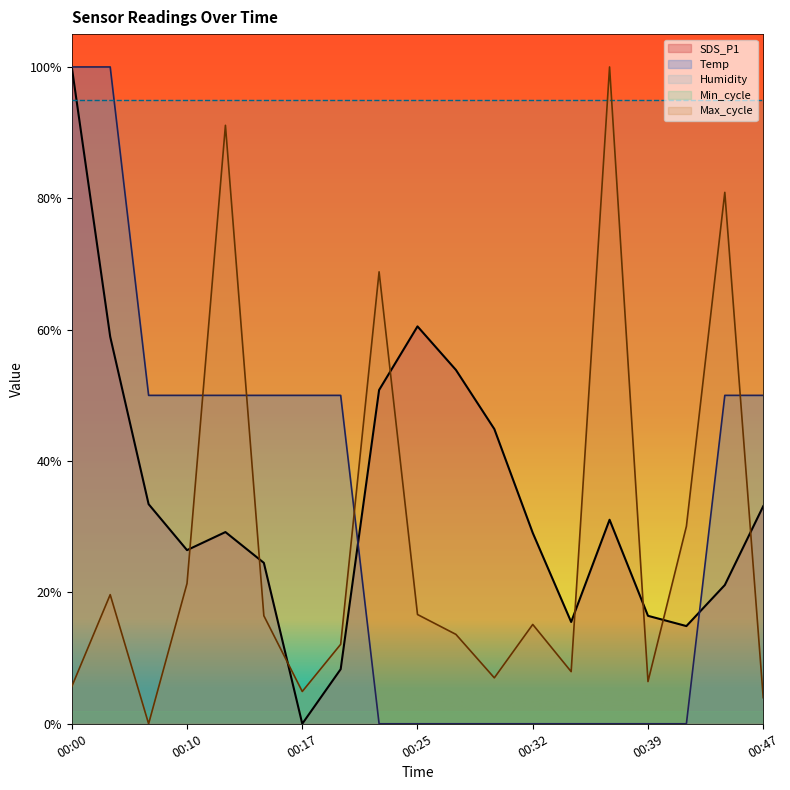

At which category is the sum across all series the highest?

00:00